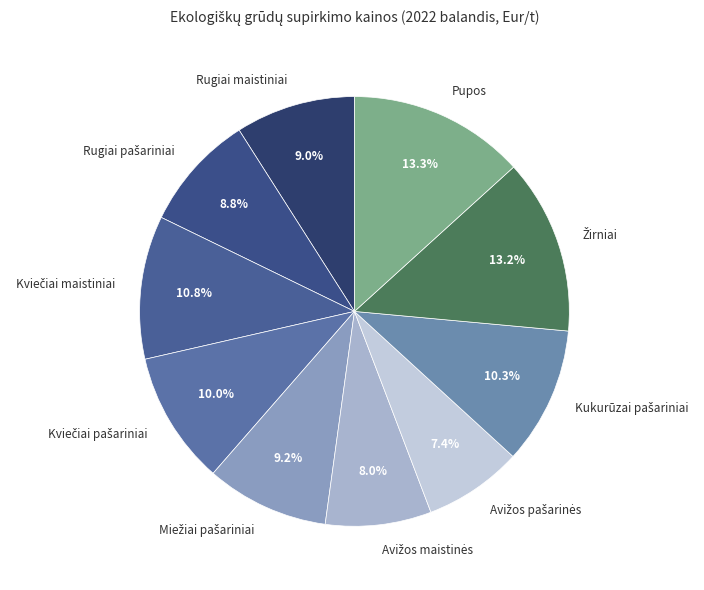

Does any single category account for the majority?

No